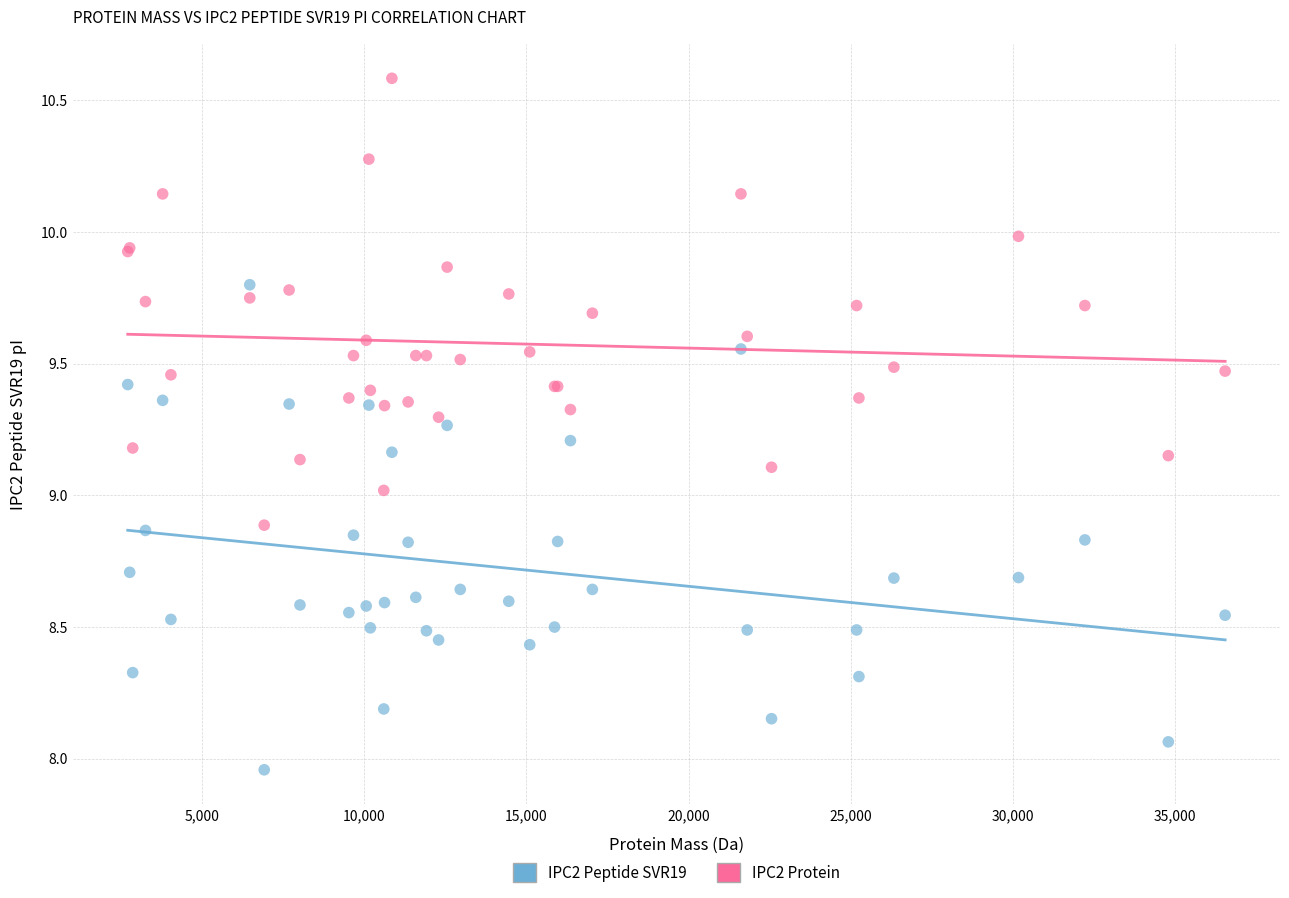

What are all the series names shown in the legend?

IPC2 Peptide SVR19, IPC2 Protein